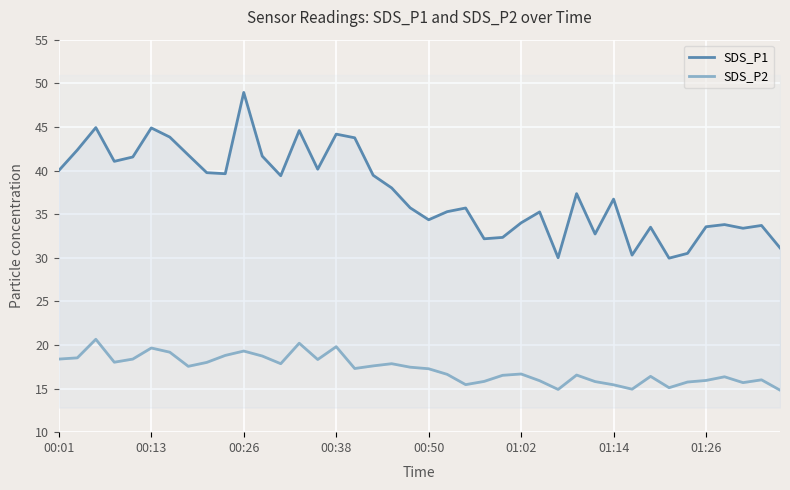

What value does the SDS_P2 series have at 00:38?

19.8